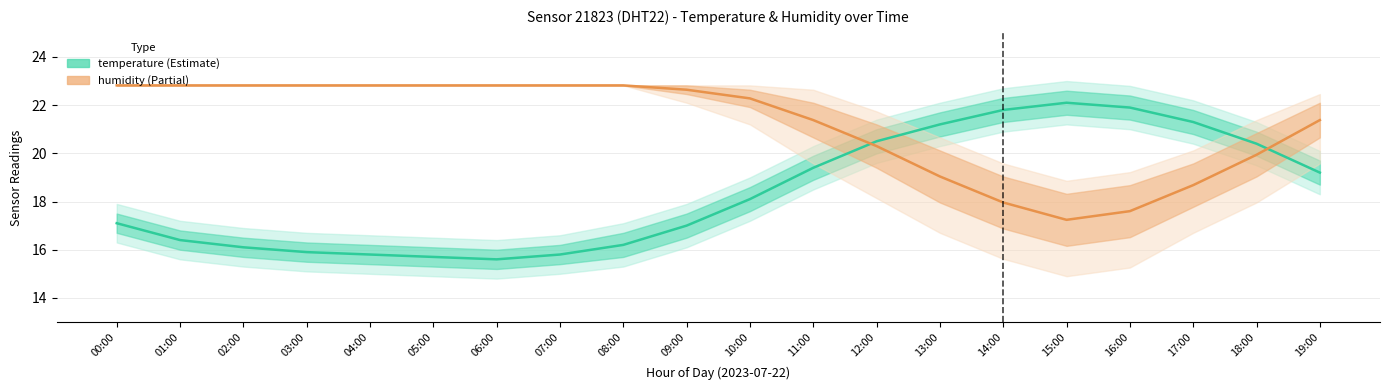

At how many categories does at least one series exceed 17?

20